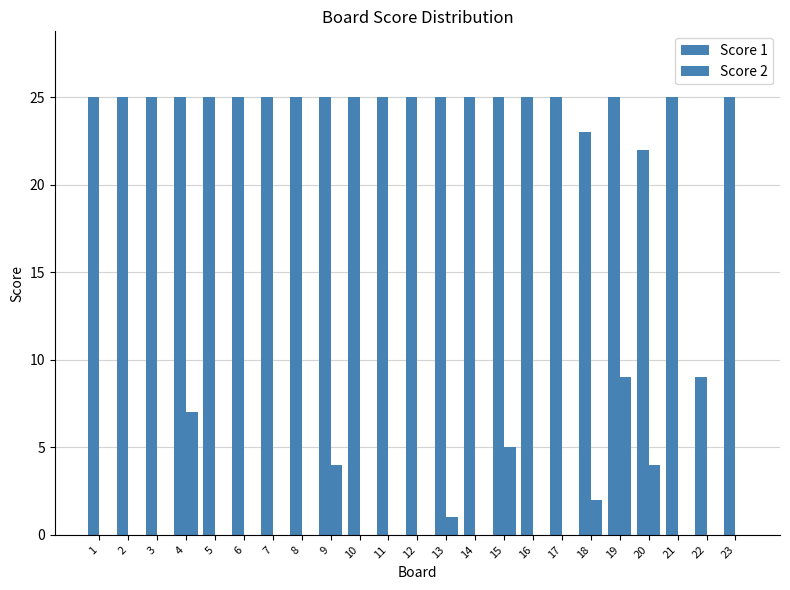

The value of Score 1 at 14 is 25. True or false?

True